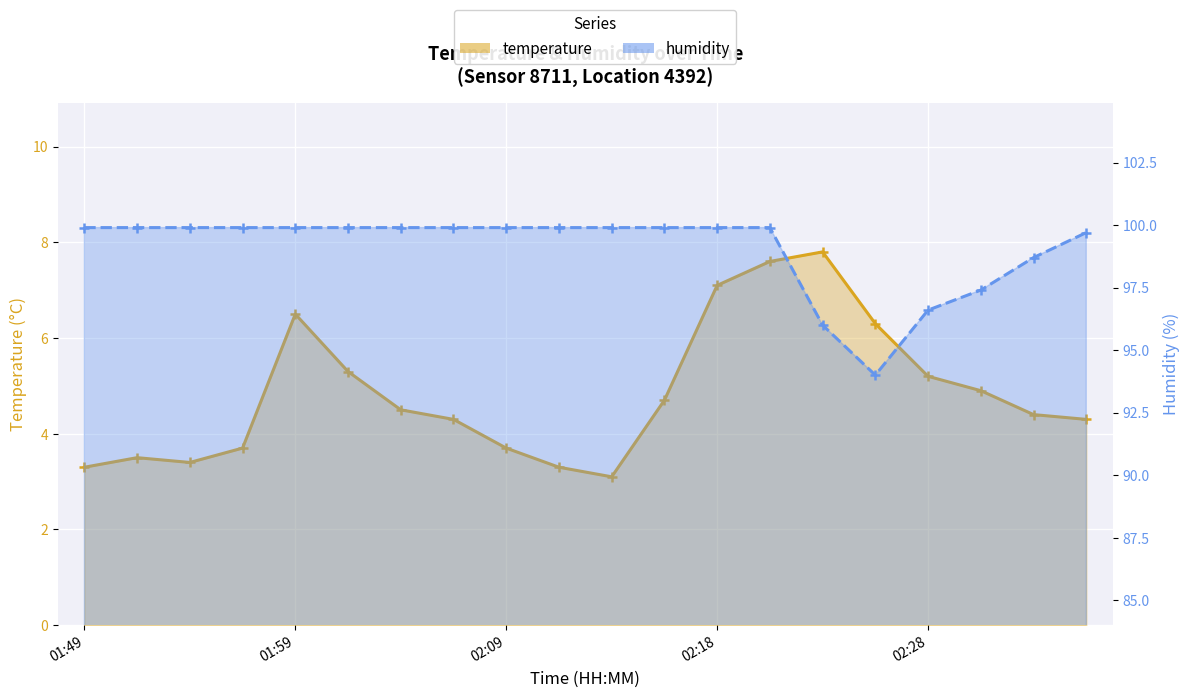

At which label is temperature closest to 5?

02:31